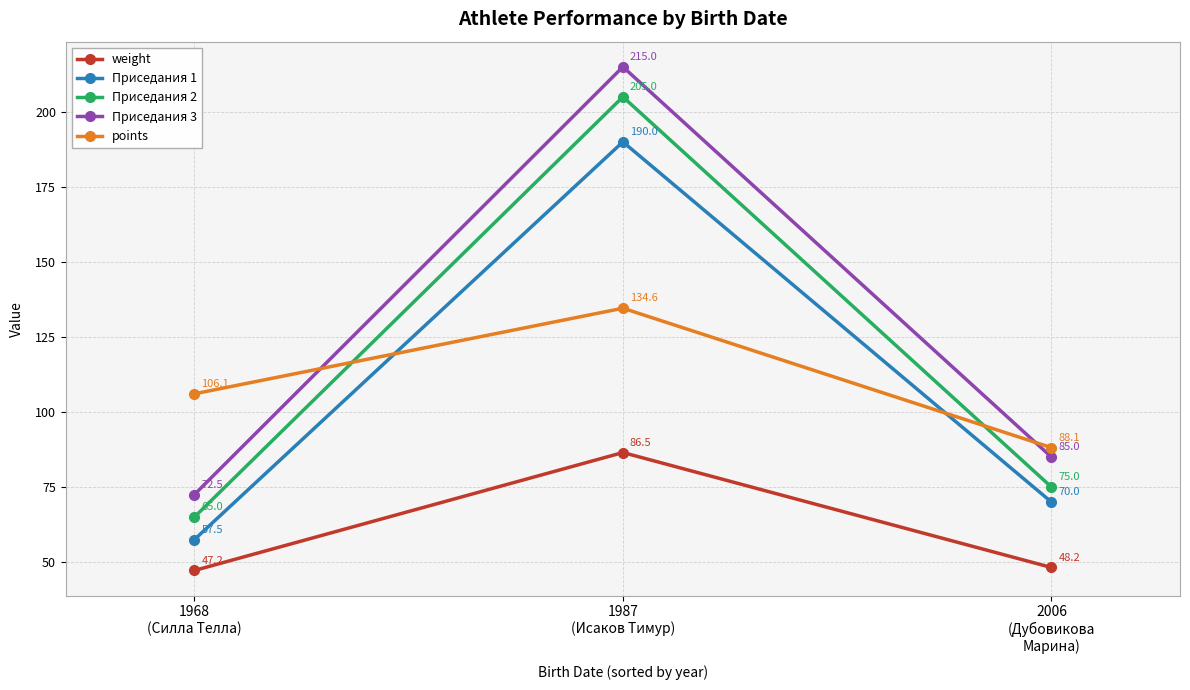

At which category does the chart reach its peak across all series?

1987
(Исаков Тимур)